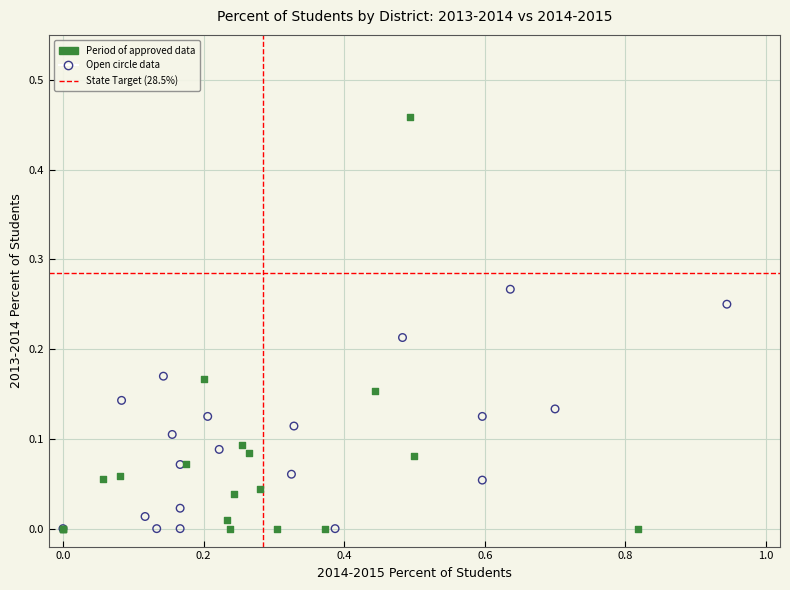

Which series has the widest spread of Y values?

Period of approved data